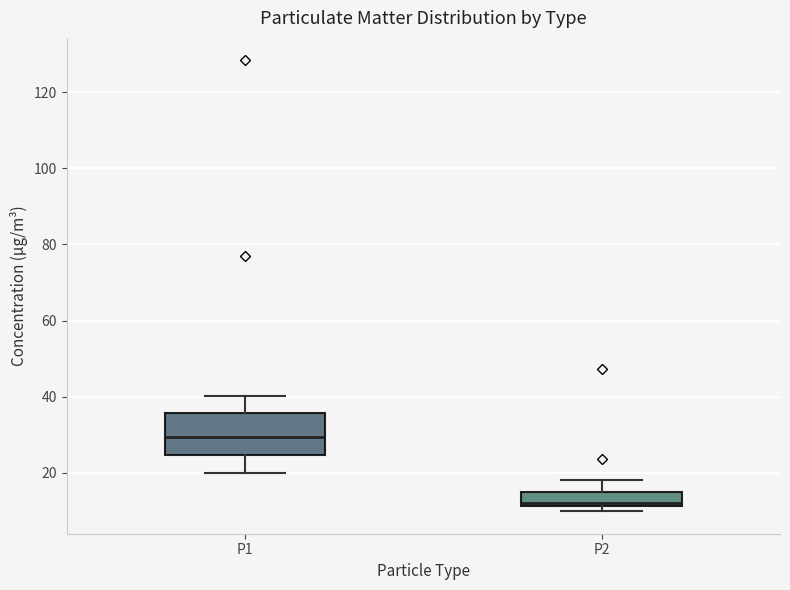

Which box's median line is the lowest?

P2